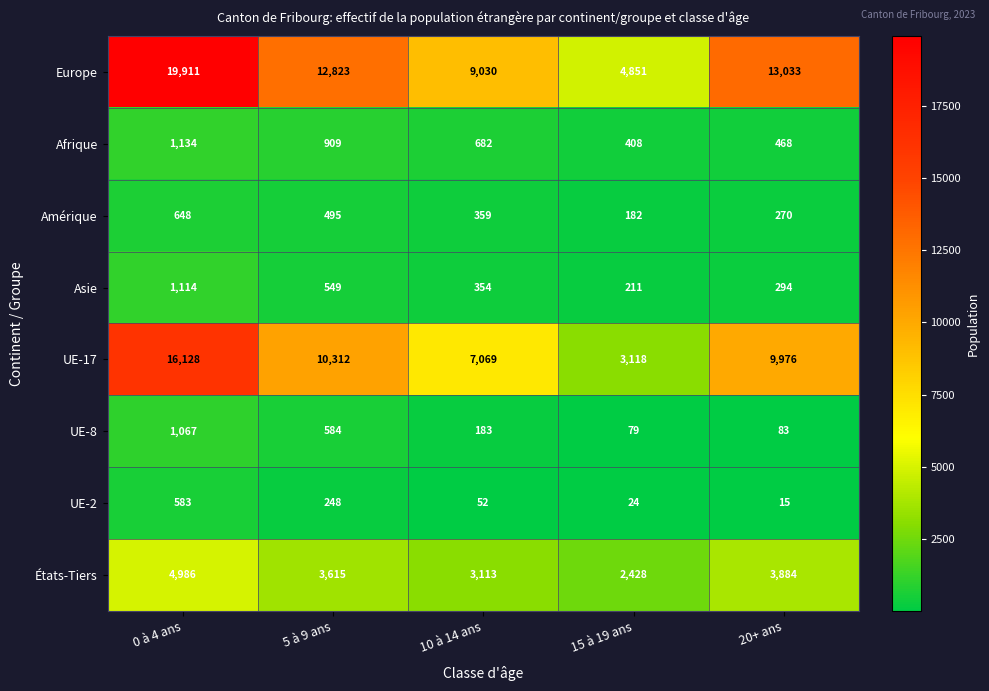

Rank the series at 15 à 19 ans from highest to lowest value.

Europe, UE-17, États-Tiers, Afrique, Asie, Amérique, UE-8, UE-2